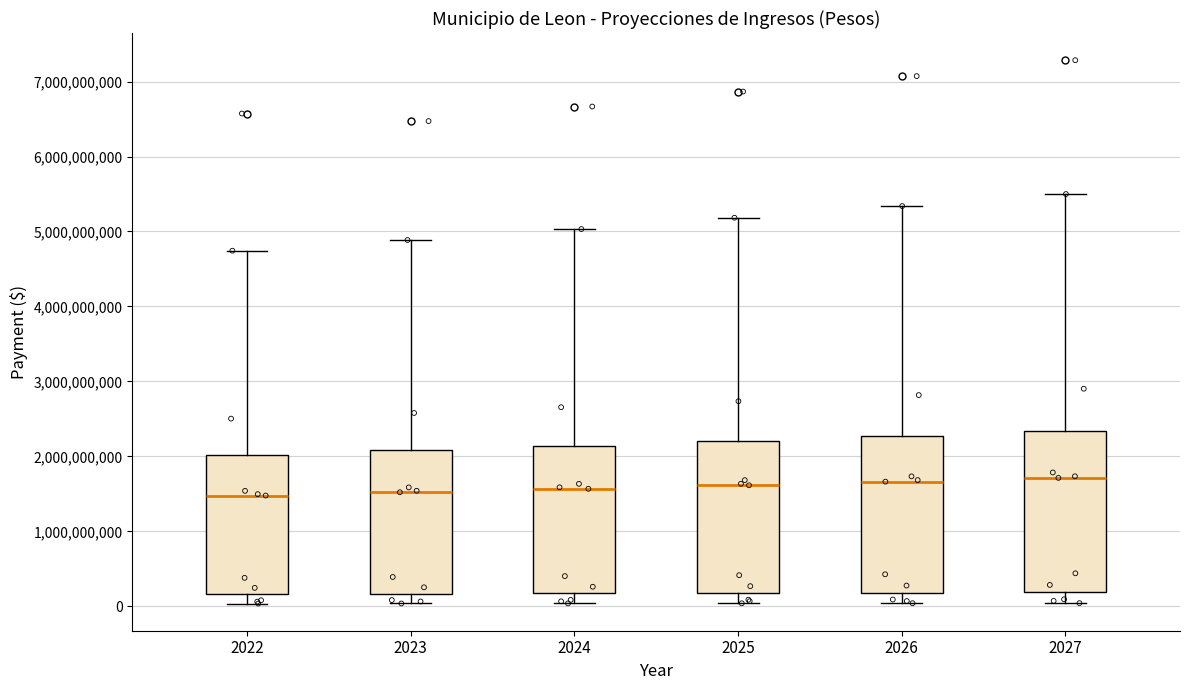

Reading left to right, transcribe this box plot: for each box, give where its median line is, the range the box spans, and where its two whiskers end, as read against the y-axis. The values are not printed on the chart, so give them approximately, as read against the axis.

2022: median 1500000000, box 200000000 to 2000000000, whiskers 0 to 4700000000
2023: median 1500000000, box 200000000 to 2100000000, whiskers 0 to 4900000000
2024: median 1600000000, box 200000000 to 2100000000, whiskers 0 to 5000000000
2025: median 1600000000, box 200000000 to 2200000000, whiskers 0 to 5200000000
2026: median 1700000000, box 200000000 to 2300000000, whiskers 0 to 5300000000
2027: median 1700000000, box 200000000 to 2300000000, whiskers 0 to 5500000000